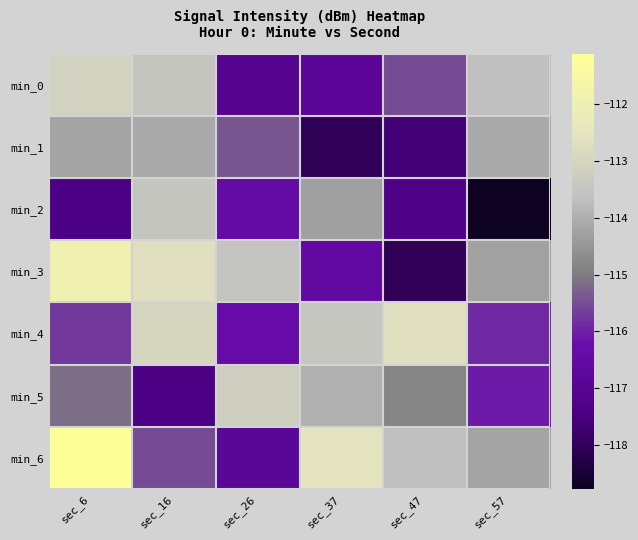

At how many categories does at least one series exceed -115?

6